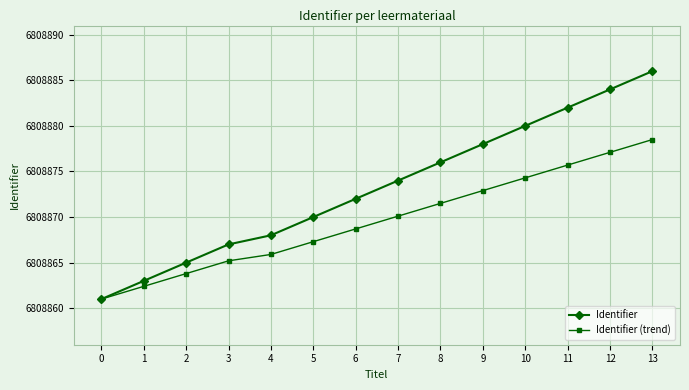

What is the average value of the Identifier series?

6808873.3